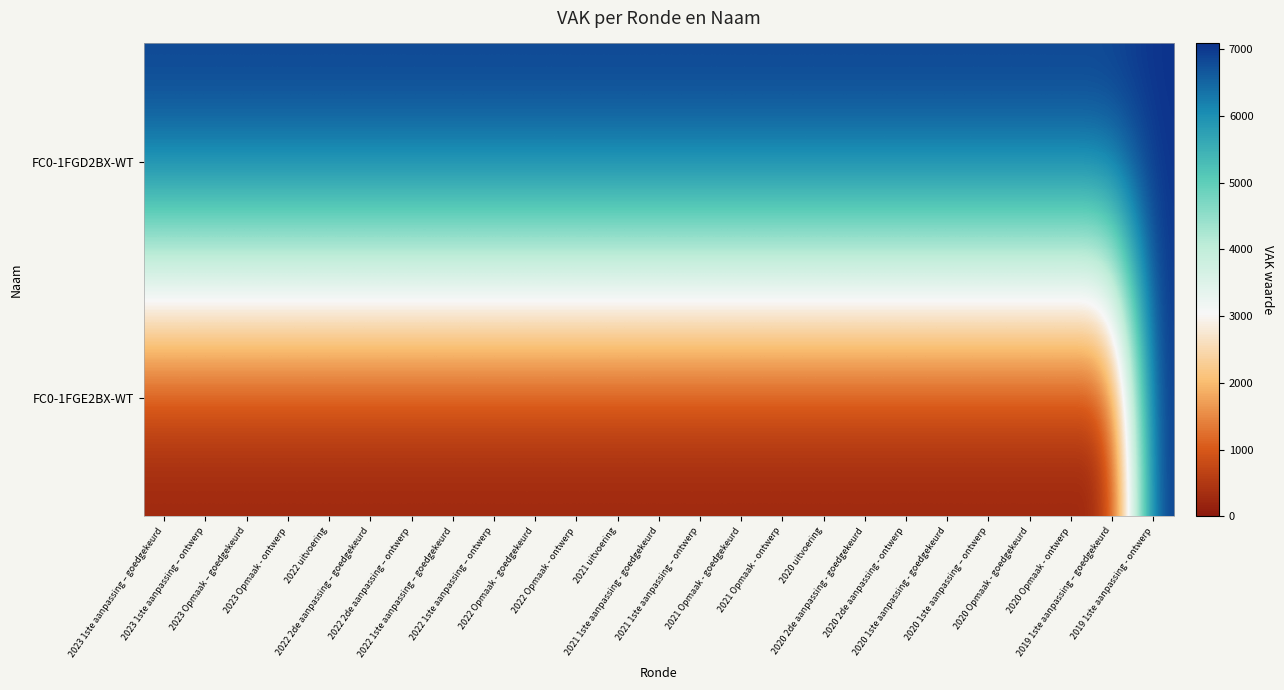

Reading left to right, extract all data points from this chart.

FC0-1FGD2BX-WT: 2023 1ste aanpassing – goedgekeurd=7087	2023 1ste aanpassing – ontwerp=7087	2023 Opmaak – goedgekeurd=7087	2023 Opmaak - ontwerp=7087	2022 uitvoering=7087	2022 2de aanpassing – goedgekeurd=7087	2022 2de aanpassing – ontwerp=7087	2022 1ste aanpassing – goedgekeurd=7087	2022 1ste aanpassing – ontwerp=7087	2022 Opmaak - goedgekeurd=7087	2022 Opmaak - ontwerp=7087	2021 uitvoering=7087	2021 1ste aanpassing - goedgekeurd=7087	2021 1ste aanpassing – ontwerp=7087	2021 Opmaak - goedgekeurd=7087	2021 Opmaak - ontwerp=7087	2020 uitvoering=7087	2020 2de aanpassing - goedgekeurd=7087	2020 2de aanpassing - ontwerp=7087	2020 1ste aanpassing - goedgekeurd=7087	2020 1ste aanpassing – ontwerp=7087	2020 Opmaak - goedgekeurd=7087	2020 Opmaak - ontwerp=7087	2019 1ste aanpassing – goedgekeurd=7087	2019 1ste aanpassing - ontwerp=7087
FC0-1FGE2BX-WT: 2023 1ste aanpassing – goedgekeurd=0	2023 1ste aanpassing – ontwerp=0	2023 Opmaak – goedgekeurd=0	2023 Opmaak - ontwerp=0	2022 uitvoering=0	2022 2de aanpassing – goedgekeurd=0	2022 2de aanpassing – ontwerp=0	2022 1ste aanpassing – goedgekeurd=0	2022 1ste aanpassing – ontwerp=0	2022 Opmaak - goedgekeurd=0	2022 Opmaak - ontwerp=0	2021 uitvoering=0	2021 1ste aanpassing - goedgekeurd=0	2021 1ste aanpassing – ontwerp=0	2021 Opmaak - goedgekeurd=0	2021 Opmaak - ontwerp=0	2020 uitvoering=0	2020 2de aanpassing - goedgekeurd=0	2020 2de aanpassing - ontwerp=0	2020 1ste aanpassing - goedgekeurd=0	2020 1ste aanpassing – ontwerp=0	2020 Opmaak - goedgekeurd=0	2020 Opmaak - ontwerp=0	2019 1ste aanpassing – goedgekeurd=0	2019 1ste aanpassing - ontwerp=7087